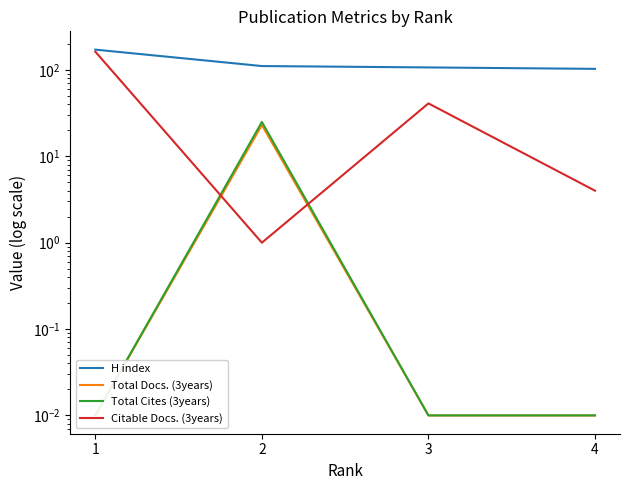

The Total Docs. (3years) series shows 0.0 at 3. True or false?

True